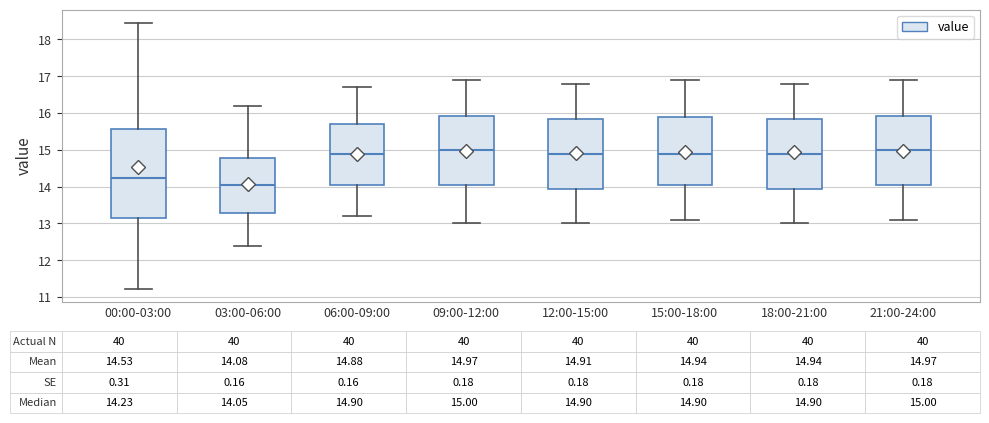

Comparing the boxes themselves (not the whiskers), which one is the tallest?

00:00-03:00